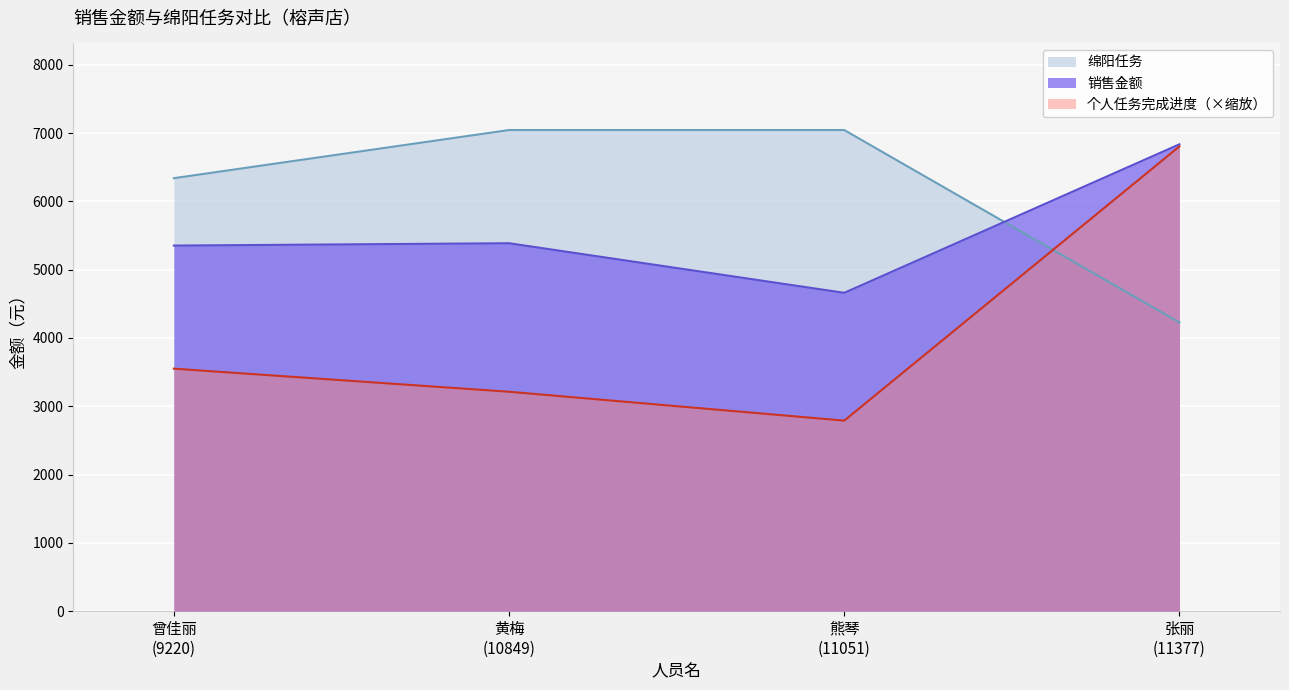

Between 黄梅
(10849) and 熊琴
(11051), which series saw the biggest shift?

销售金额